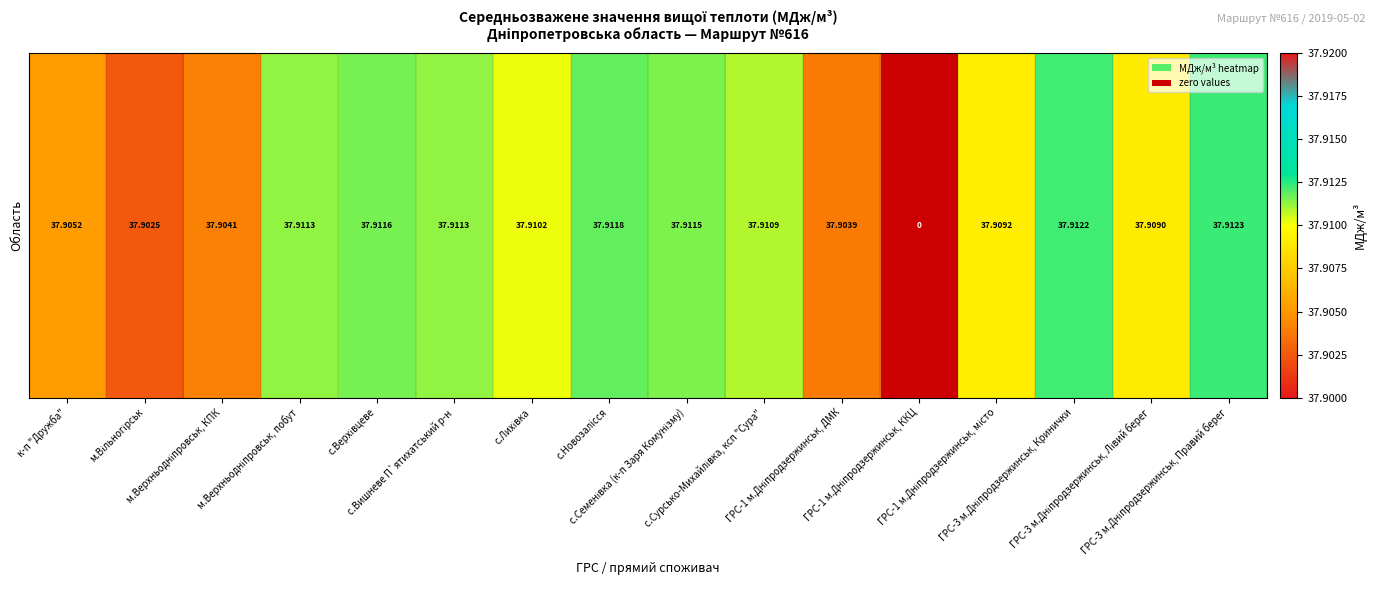

Which label corresponds to the smallest value in the chart?

ГРС-1 м.Дніпродзержинськ, ККЦ